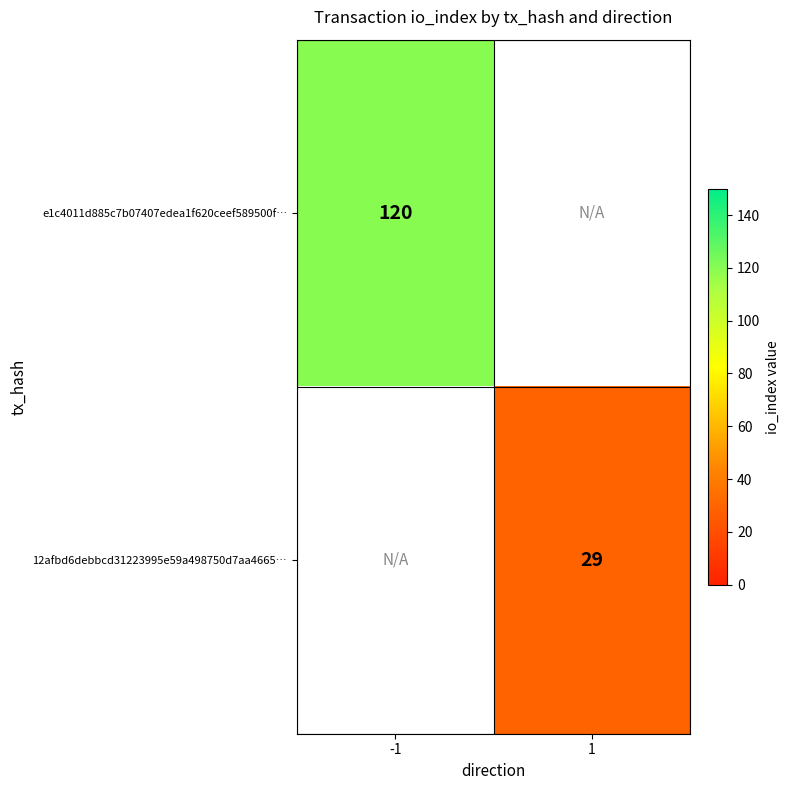

Is the value of e1c4011d885c7b07407edea1f620ceef589500f… at -1 greater than the value of 12afbd6debbcd31223995e59a498750d7aa4665… at 1?

Yes